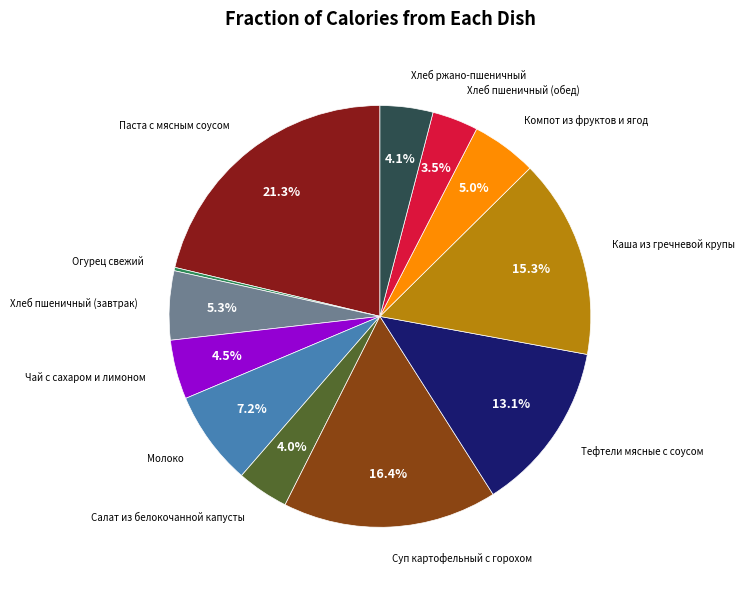

To the nearest percent, what is the average slice percentage?

8%